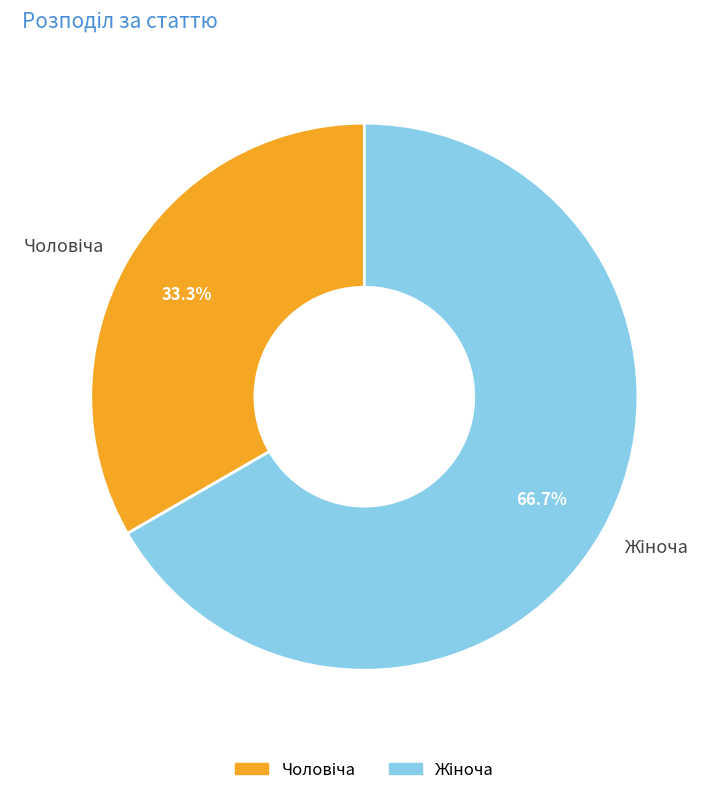

Is there any slice that represents more than half of the pie?

Yes